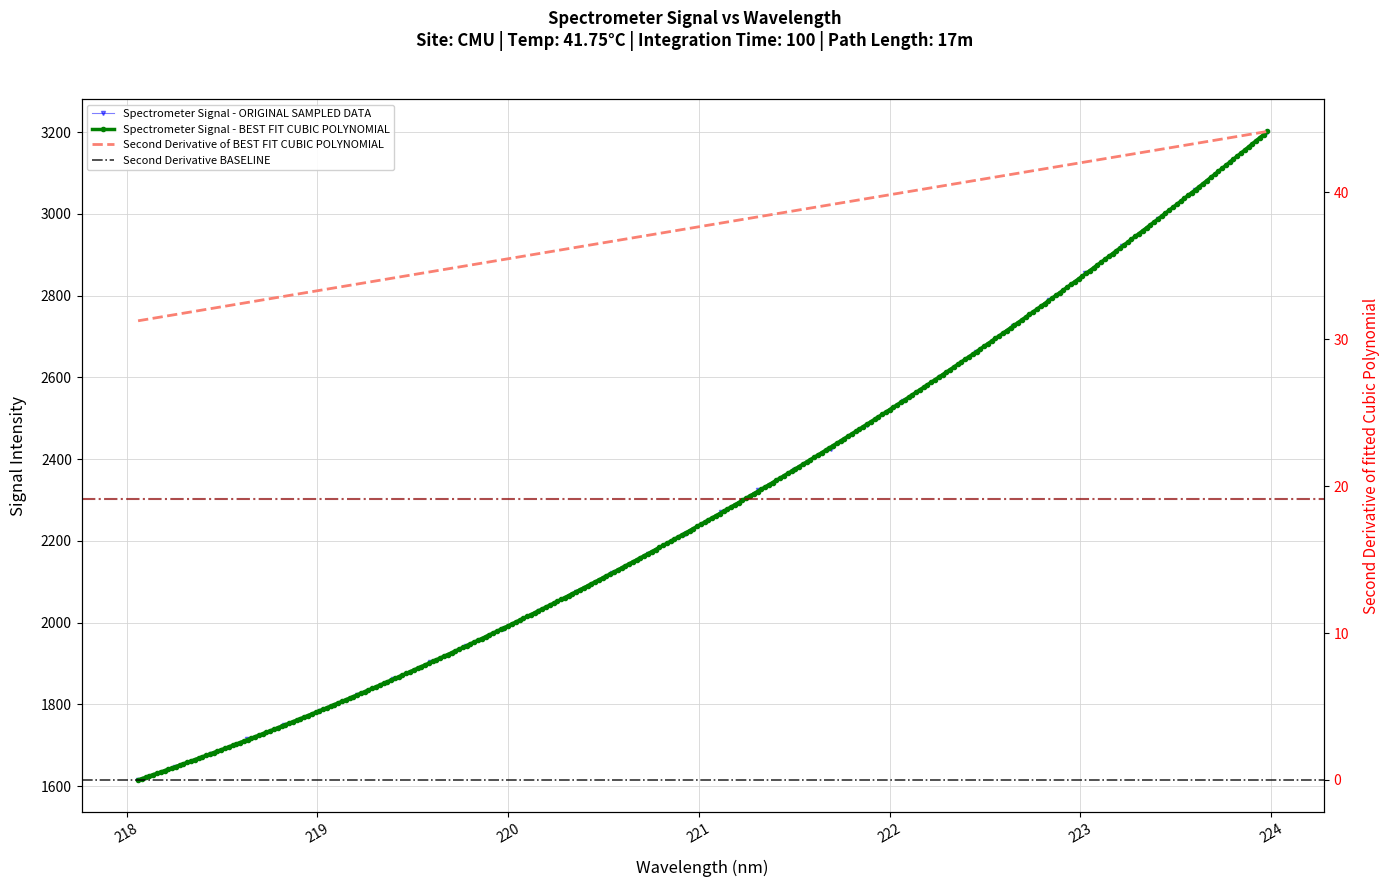

Read the value at 222.8355.

2790.1